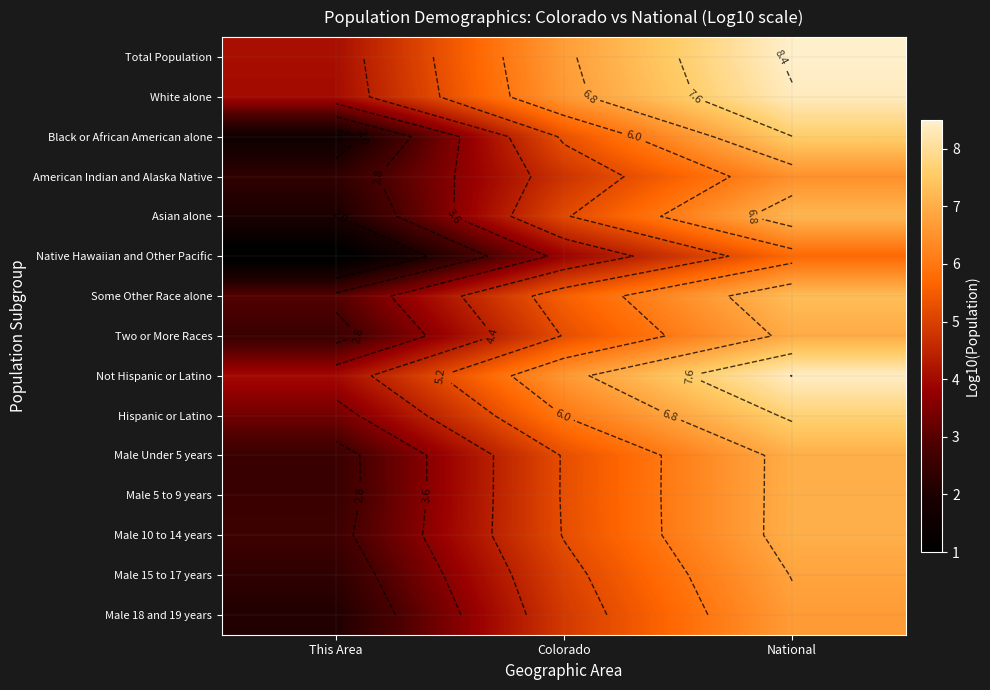

What is the difference between the highest and lowest values at National?

2.8